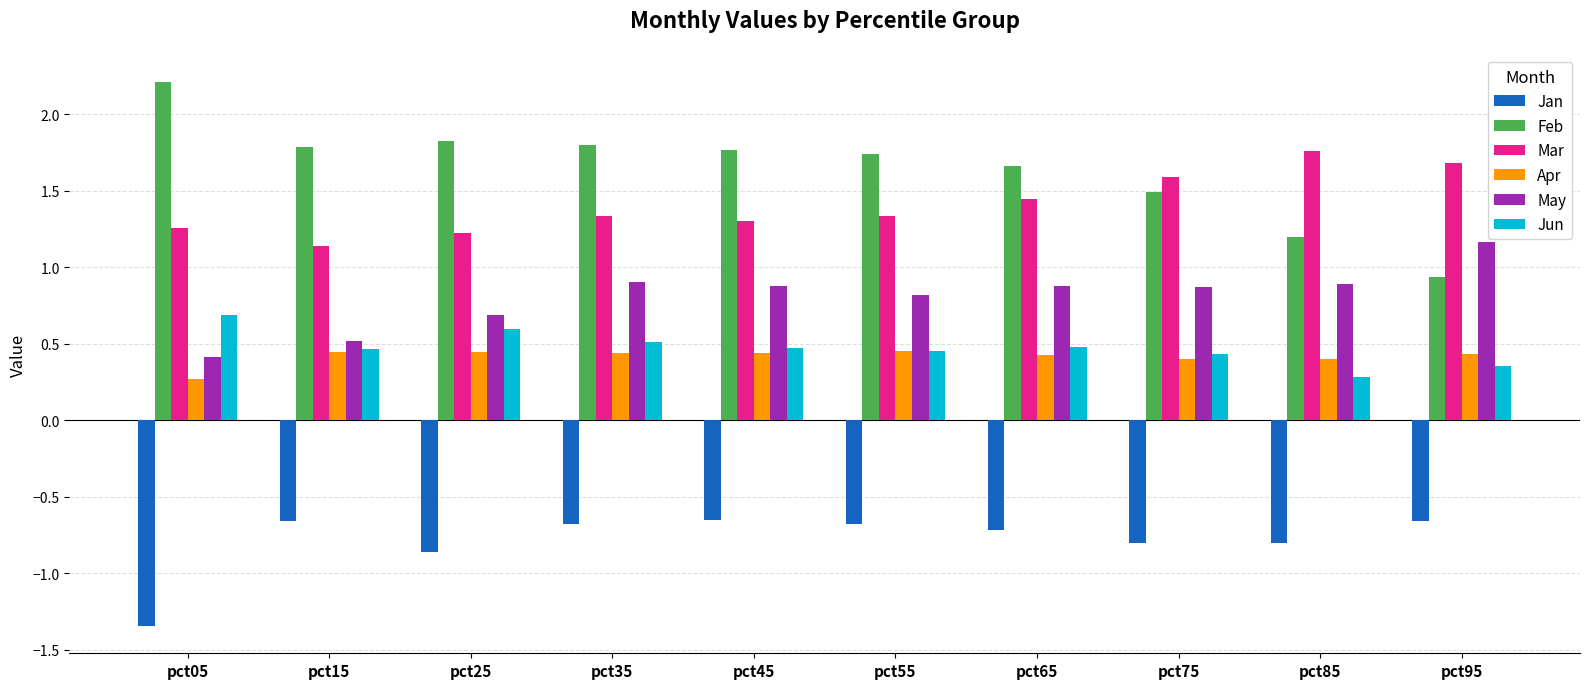

How many May values are between 0 and 1?

9